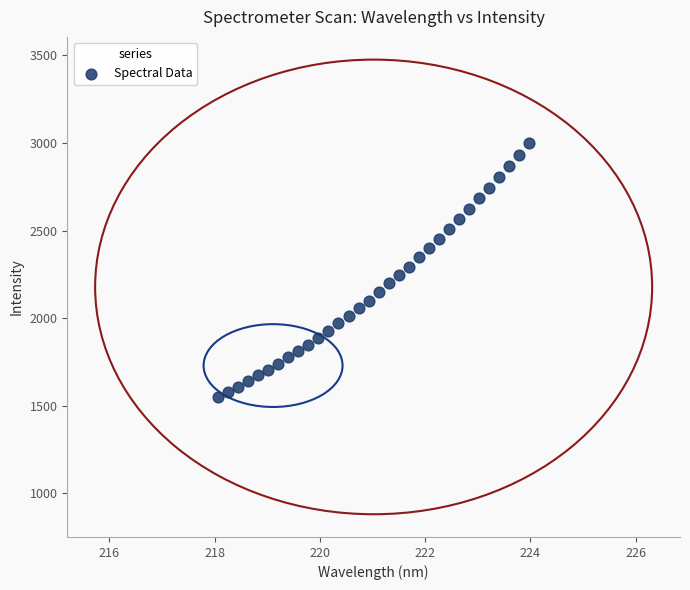

What is the range of X values (max minus min)?

5.9